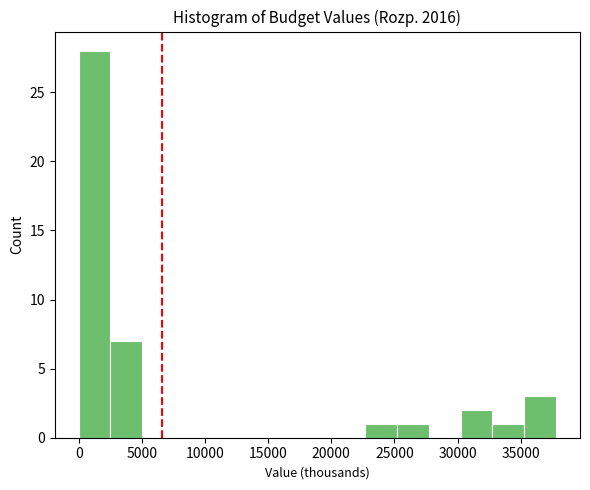

Reading left to right, transcribe this chart: for each bar, give the range it covers on the x-axis and its height. Neither the bar edges nor the heights are printed on the chart, so give them approximately, as read against the axes.

0 to 2500: 28
2500 to 5000: 7
5000 to 7500: 0
7500 to 10000: 0
10000 to 12500: 0
12500 to 15000: 0
15000 to 17500: 0
17500 to 20000: 0
20000 to 22500: 0
22500 to 25000: 1
25000 to 27500: 1
27500 to 30000: 0
30000 to 33000: 2
33000 to 35500: 1
35500 to 38000: 3